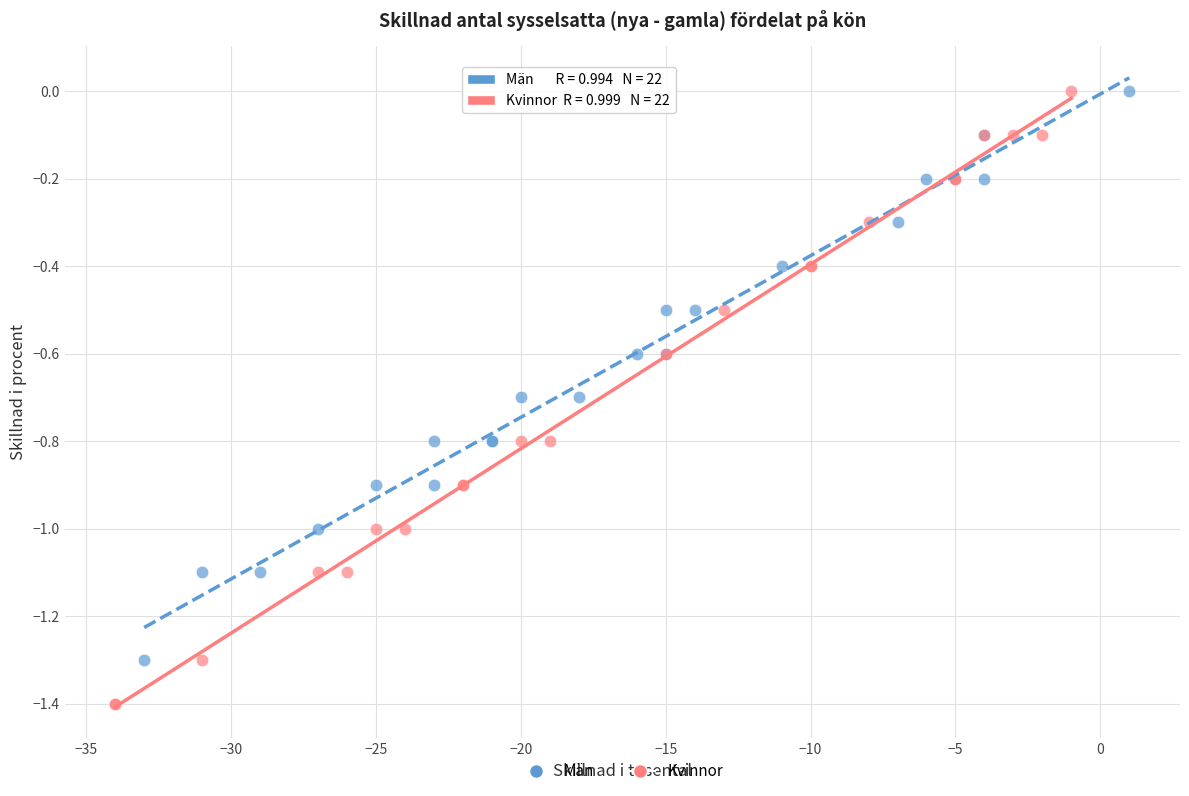

Which series has the largest Y range (max minus min)?

Kvinnor